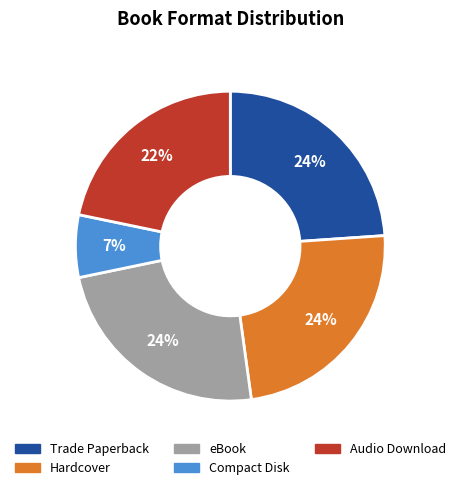

Is the sum of Audio Download and Compact Disk greater than half?

No